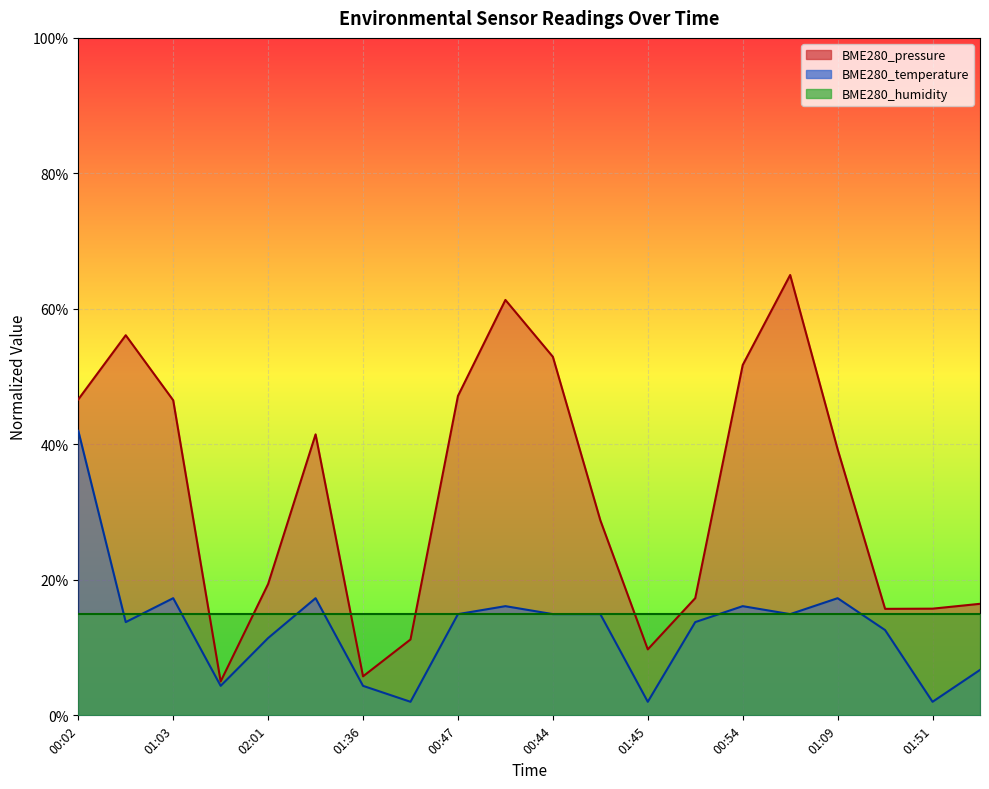

What value does the BME280_pressure series have at 01:45?

0.1